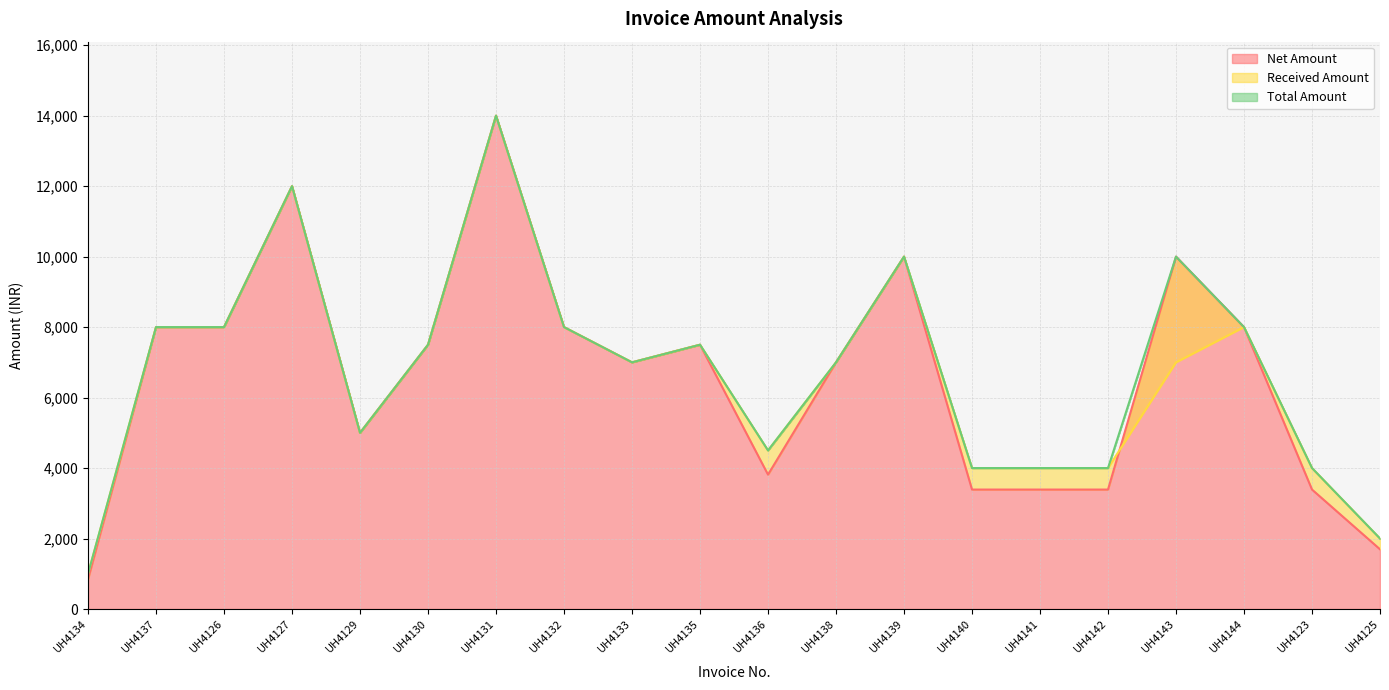

Is the value of Received Amount at UH4135 greater than the value of Net Amount at UH4135?

No